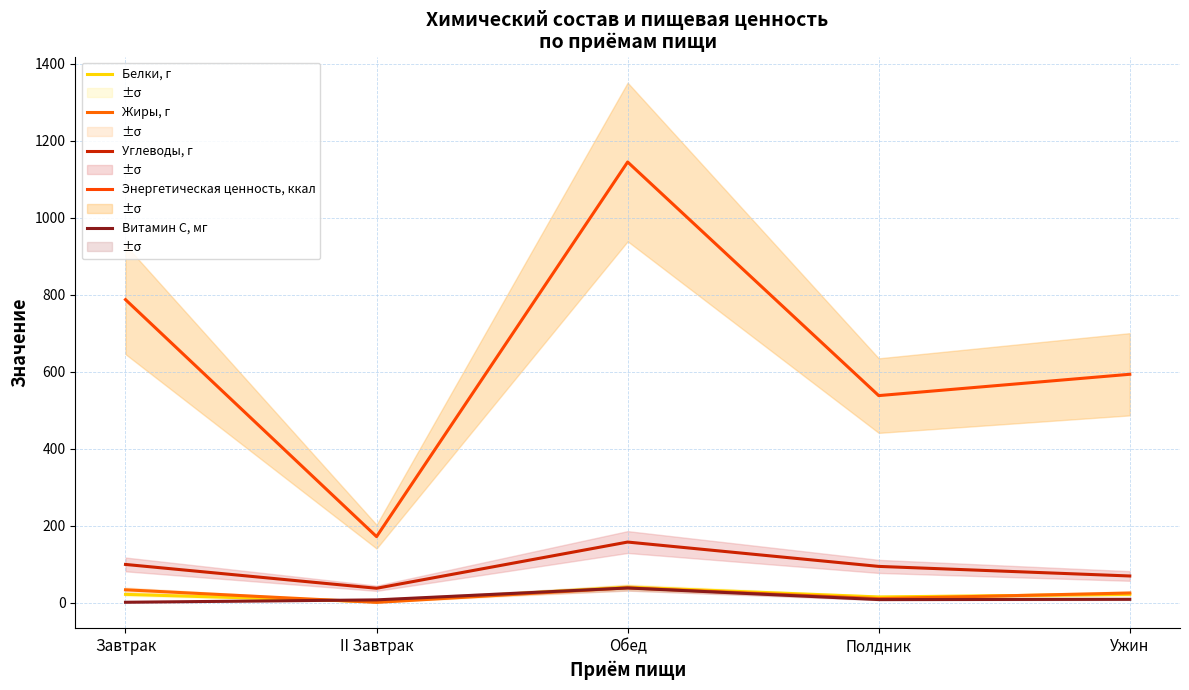

What is the sum of all Белки, г values?

101.6